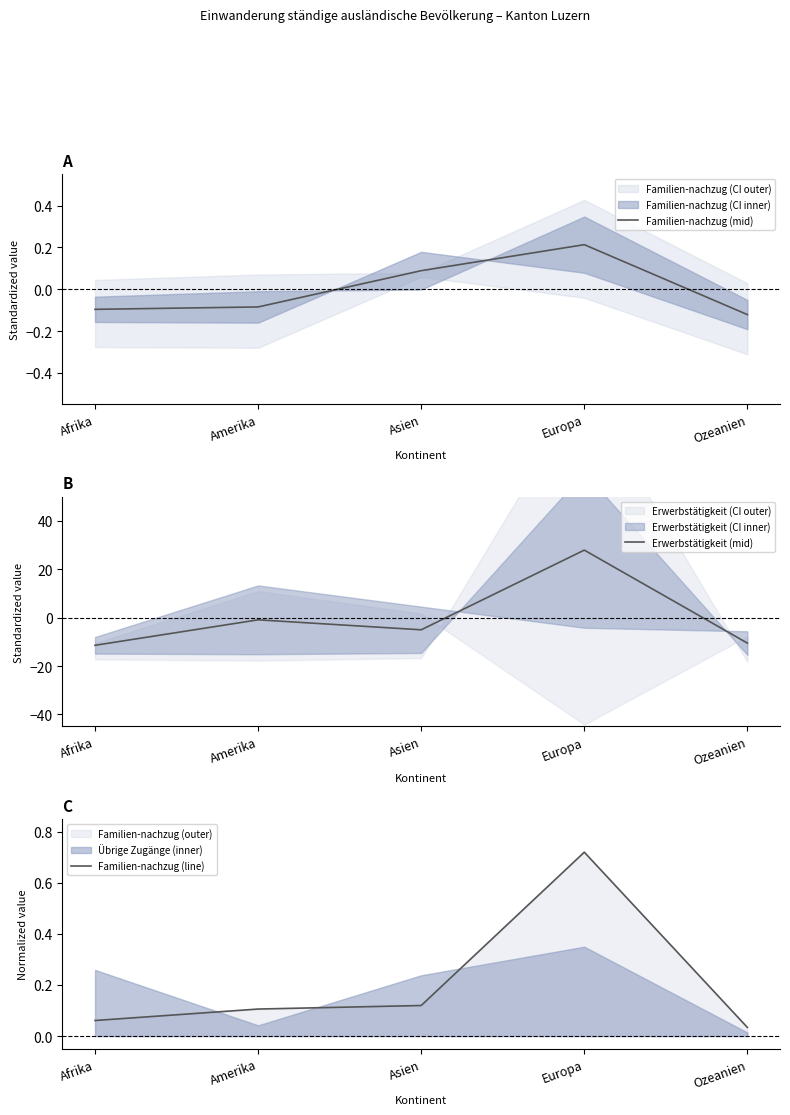

How many values in Familien-nachzug (mid) are above zero?

2